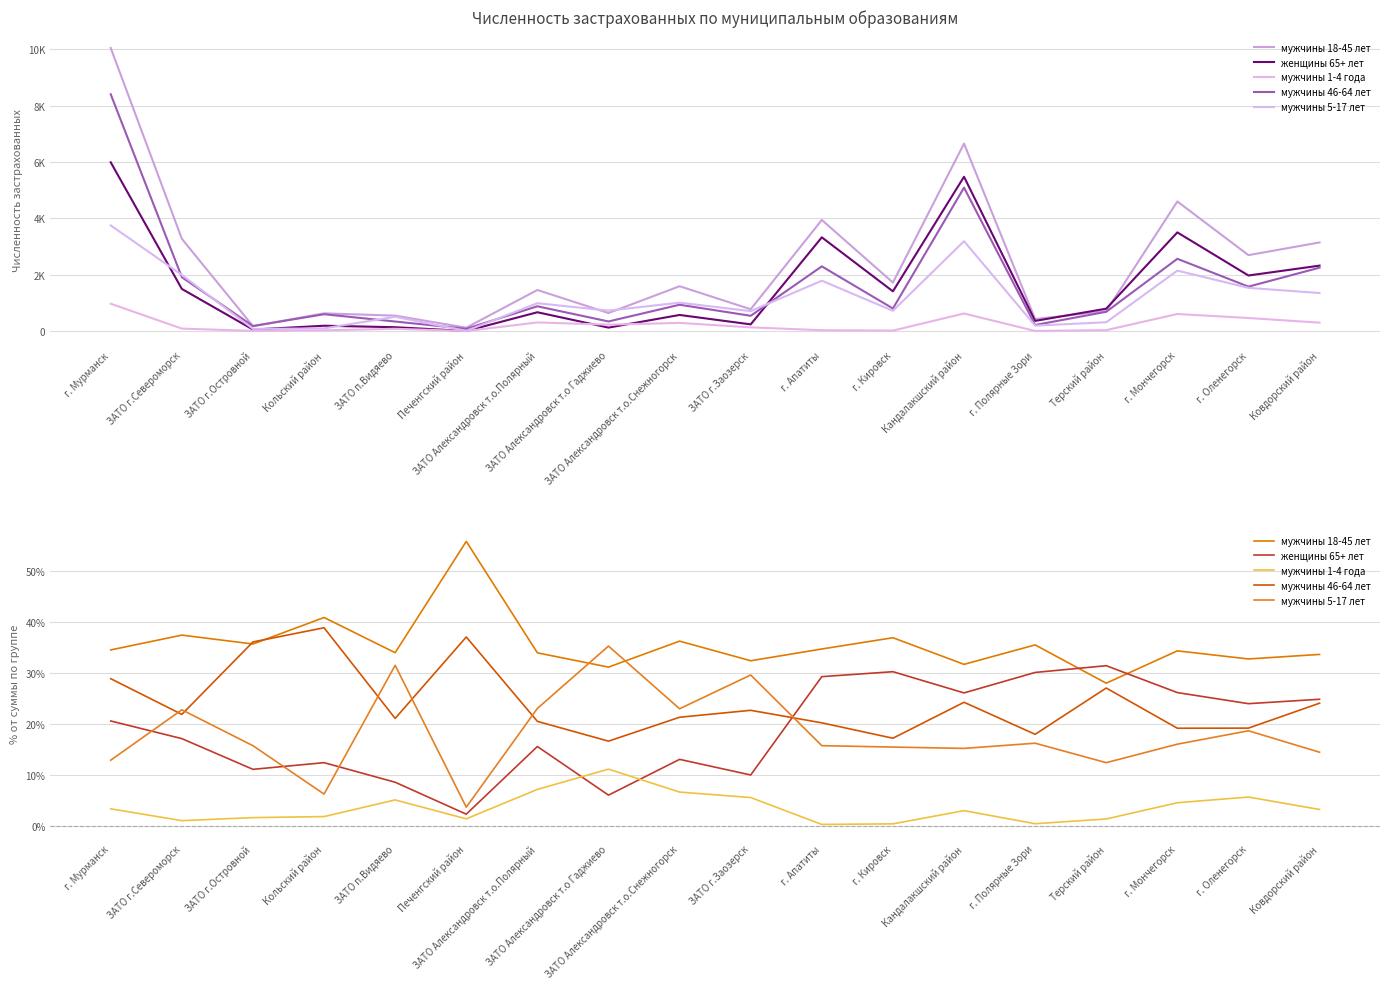

What is the value of the мужчины 18-45 лет point at the 10th from the left?

32.3